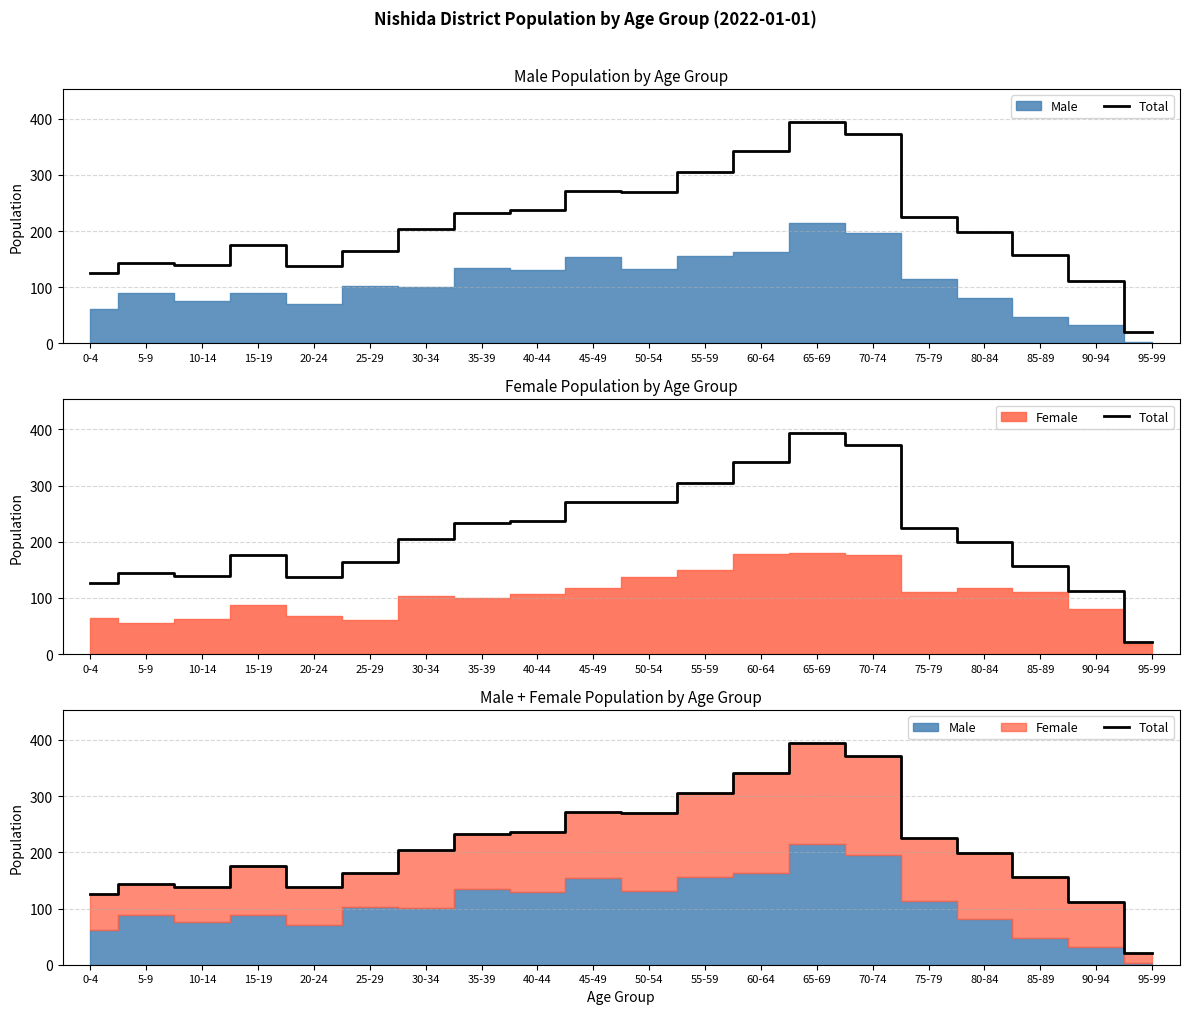

True or false: the data shows 245 at 85-89.

False